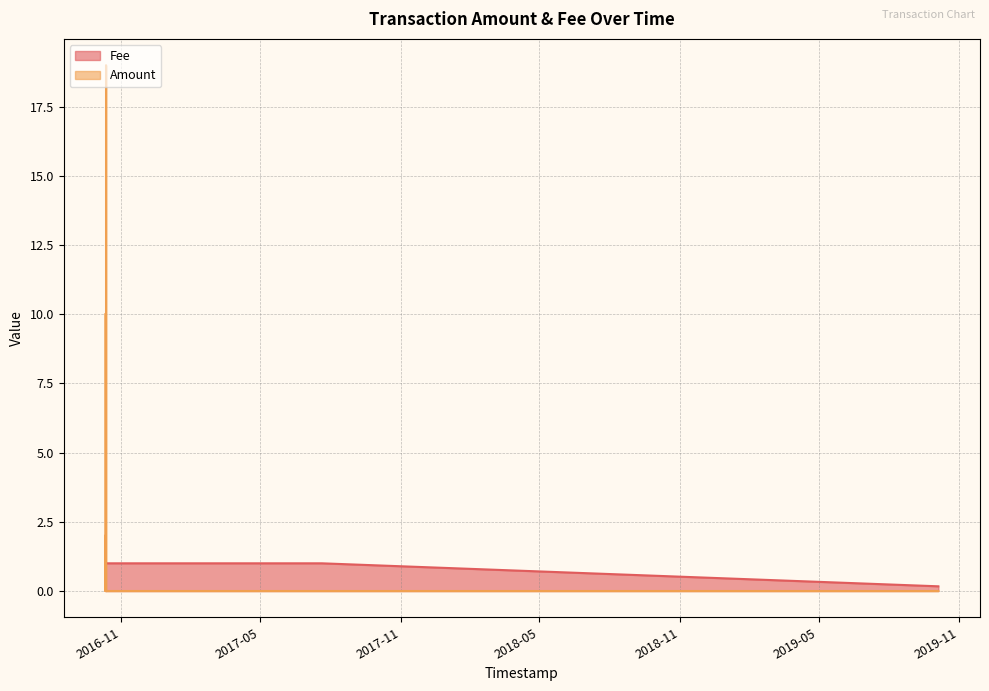

What is the minimum value for Fee?

0.2